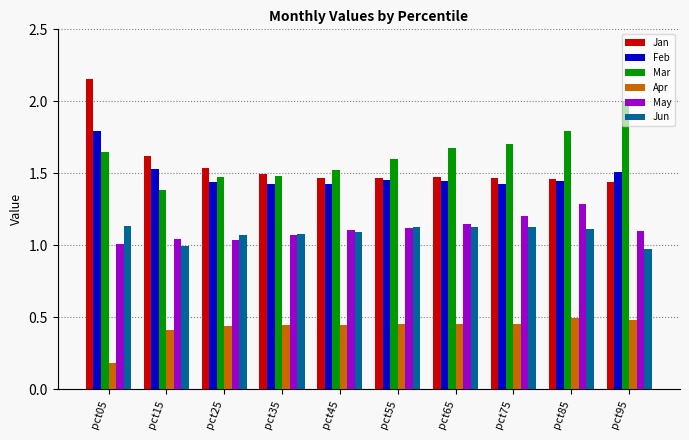

Is it true that Jun equals 1.0 at pct15?

True